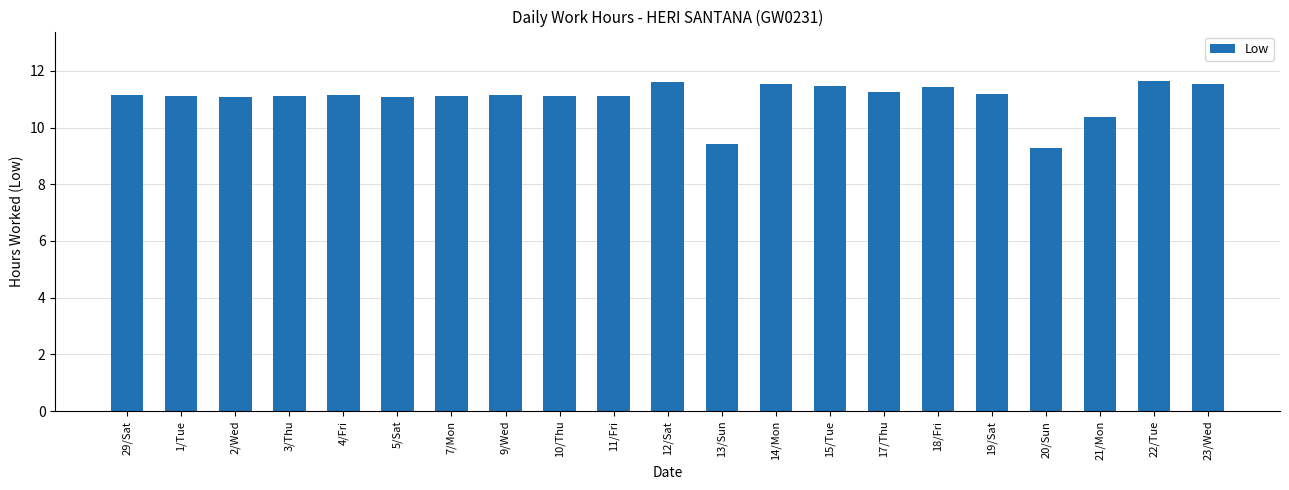

Is it true that the value at 12/Sat is 11.6?

True